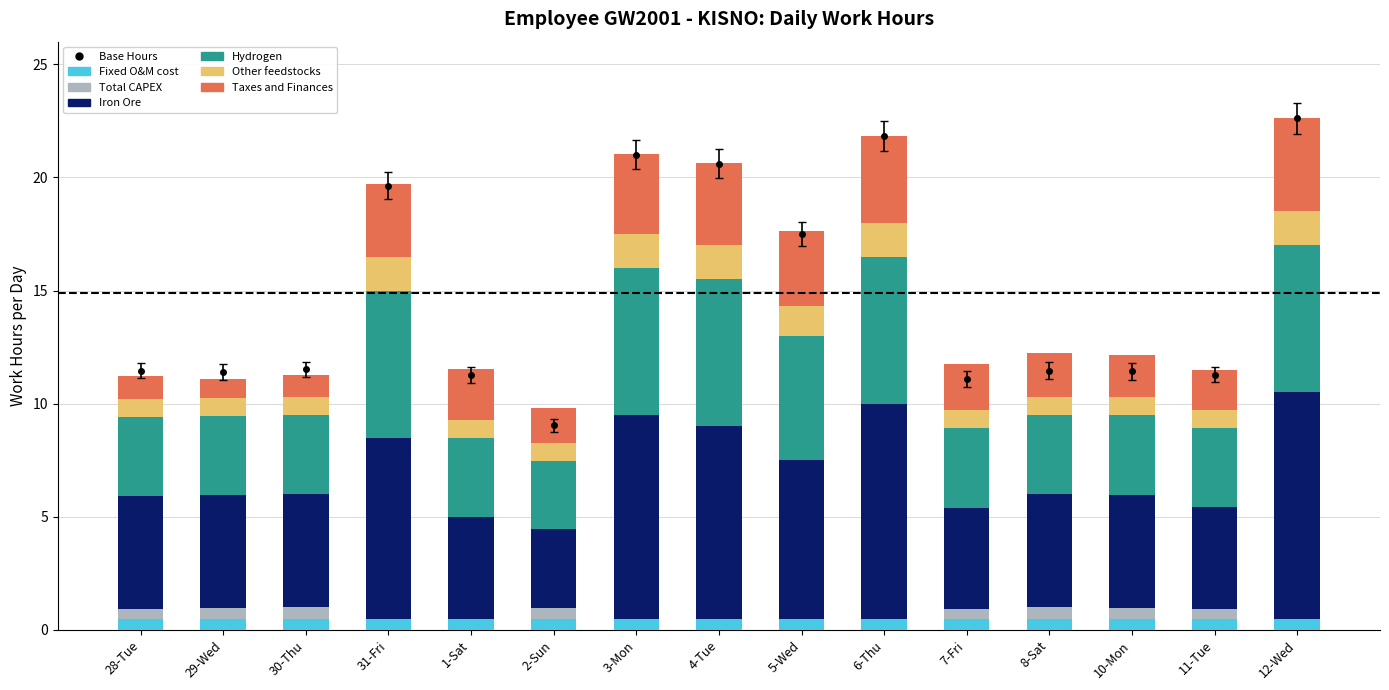

Count the number of categories in the chart.

15